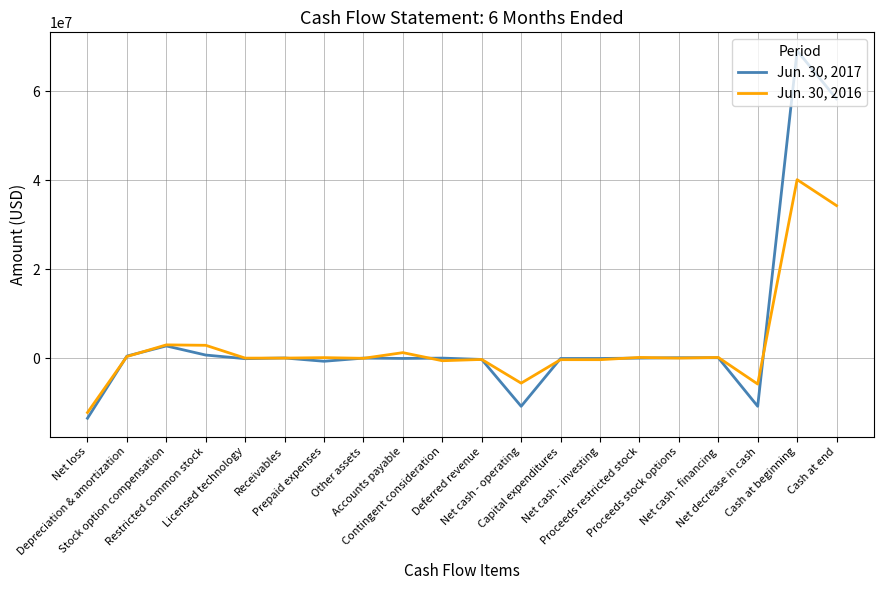

Which series has the widest spread of values?

Jun. 30, 2017